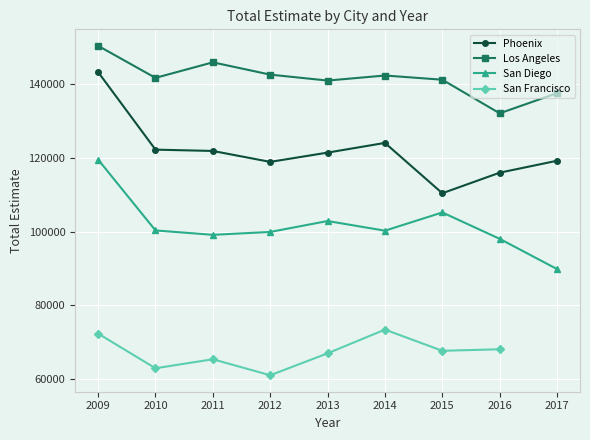

Where does the Los Angeles city, California series first go above 141678?

2009